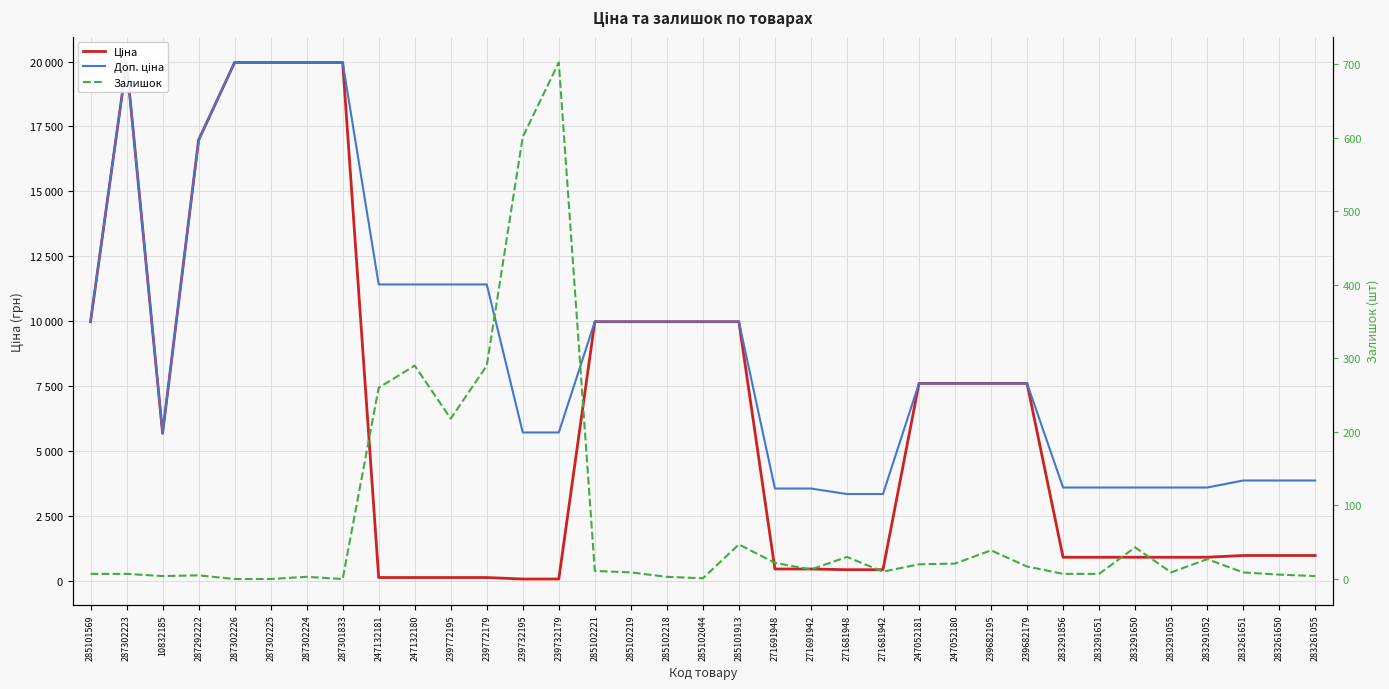

Is it true that Доп. ціна equals 9975.0 at 285101913?

True